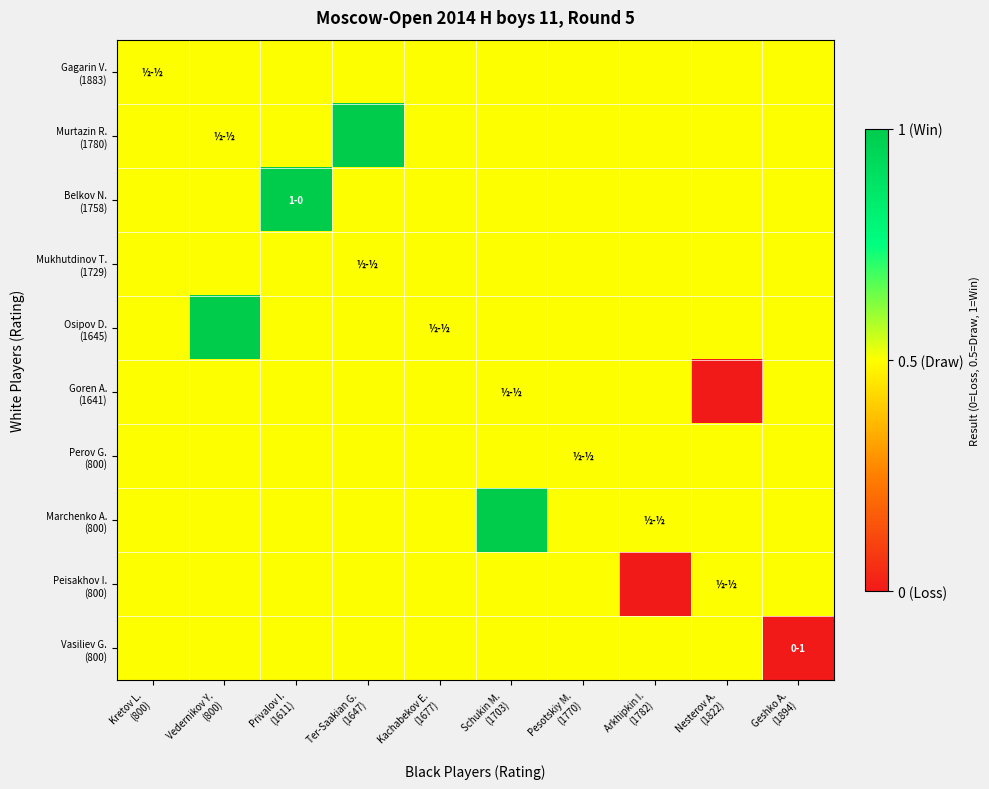

At how many categories does at least one series exceed 0?

10